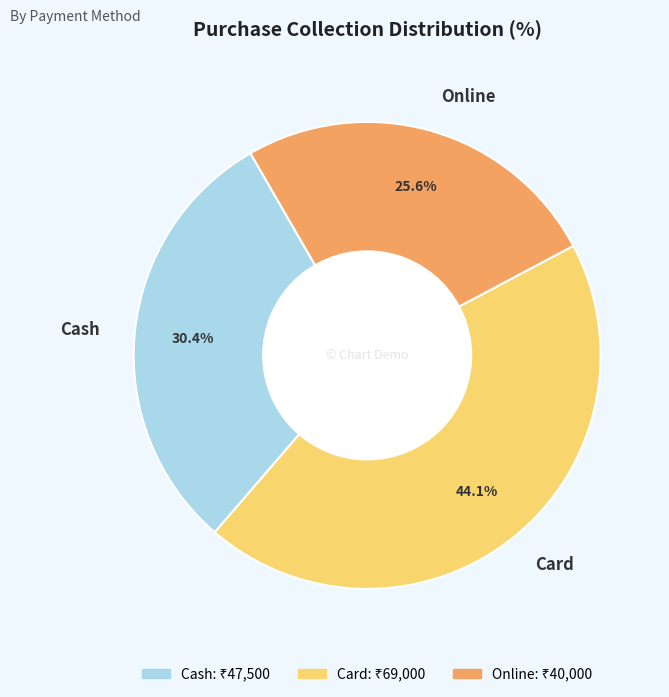

What percentage is NOT represented by Cash?

69.6%